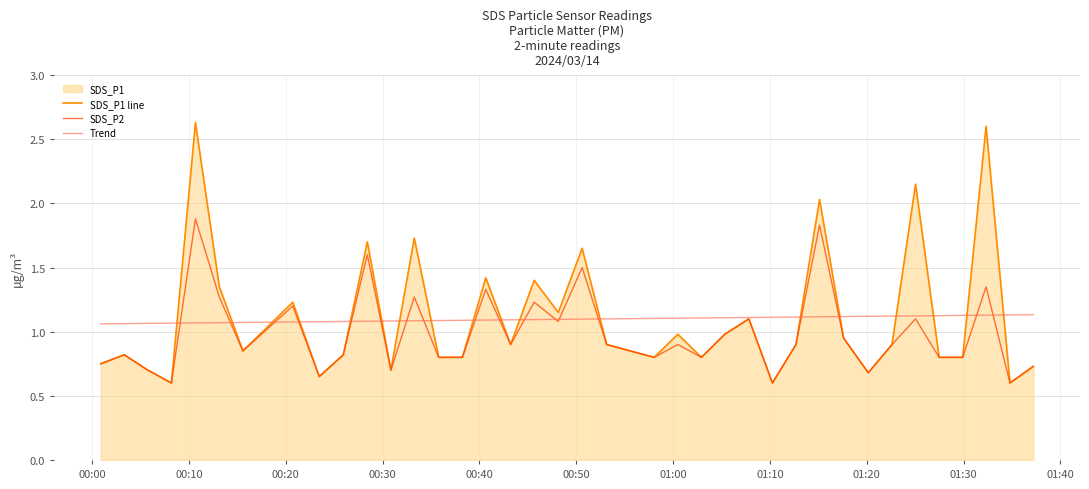

Which series has the widest spread of values?

SDS_P1 line